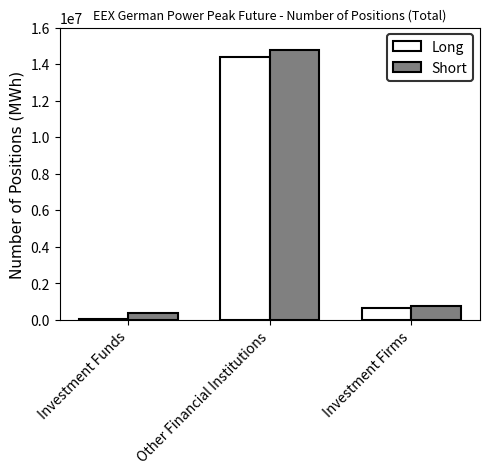

Where does the Long series first go above 656640?

Other Financial Institutions